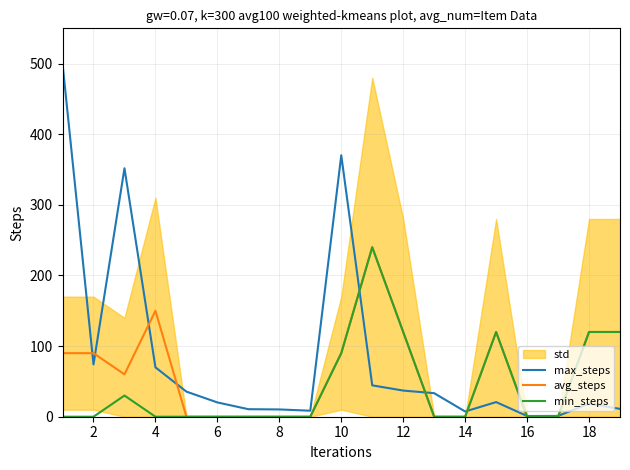

The max_steps series shows 18.5 at 18. True or false?

True